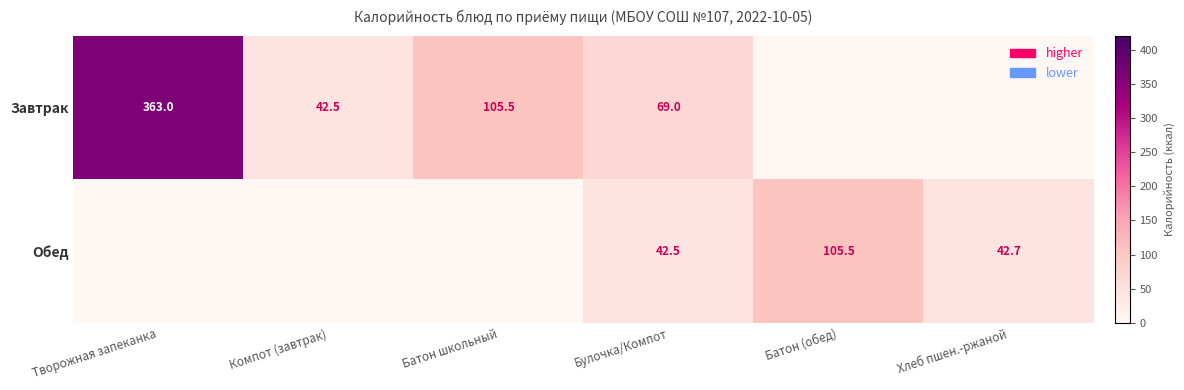

Is it true that Завтрак equals 363.0 at Творожная запеканка?

True